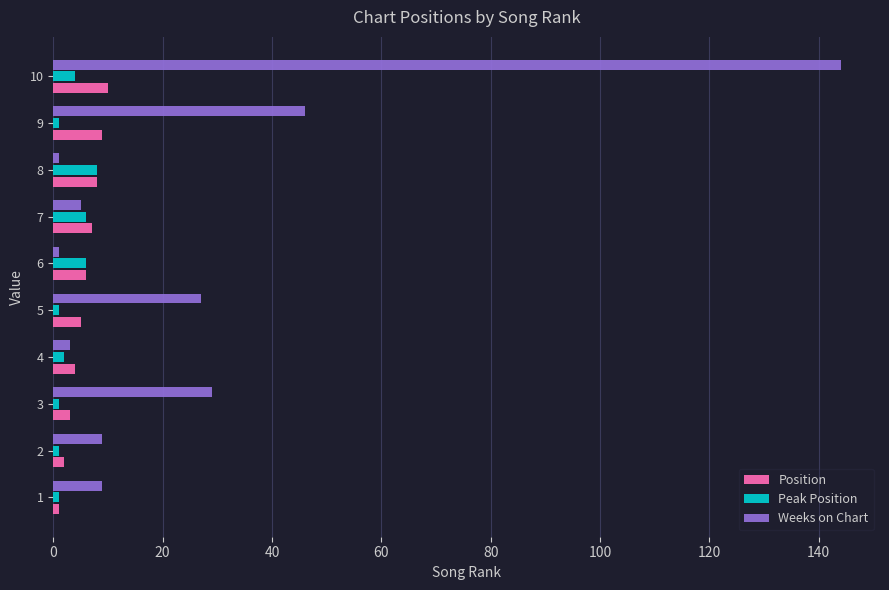

The value of Weeks on Chart at 3 is 29. True or false?

True